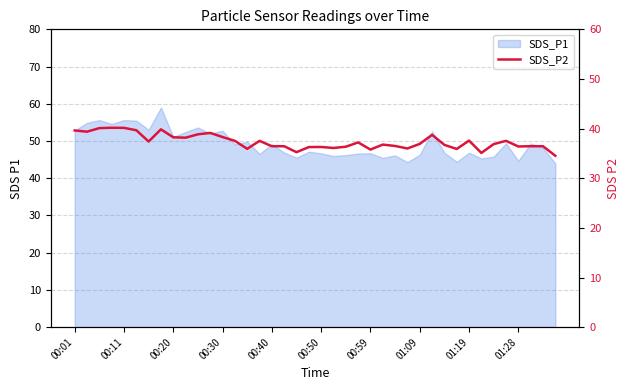

How many points are higher than both their immediate neighbors (excluding endpoints)?

10